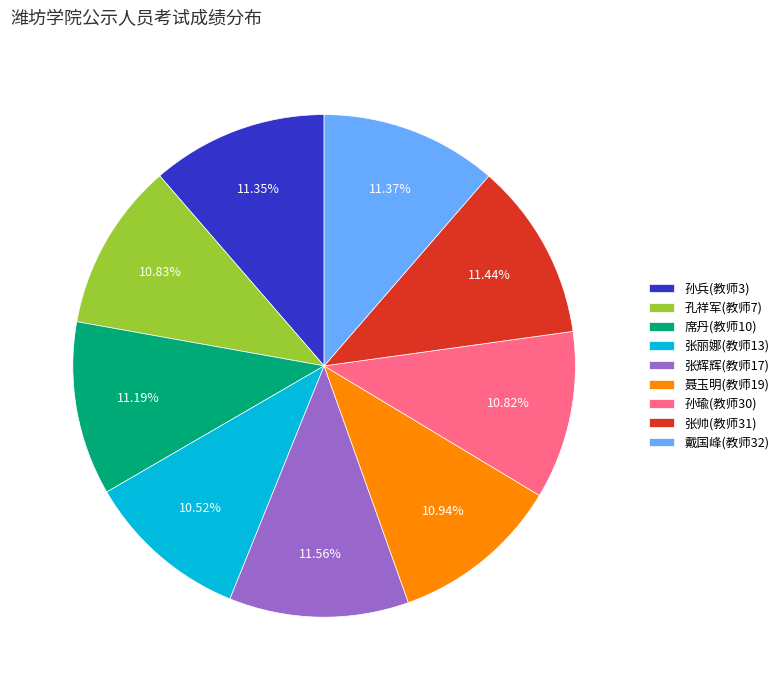

True or false: 孔祥军(教师7) accounts for 5% of the total.

False